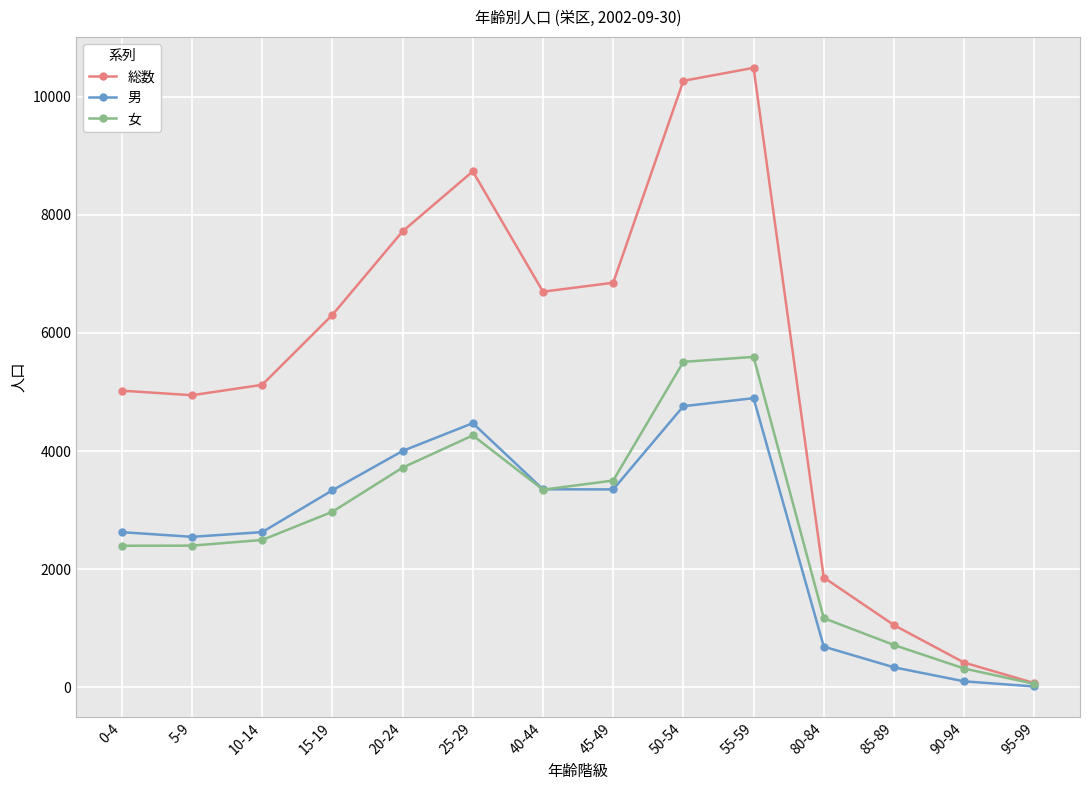

At which label is 総数 closest to 5279?

10-14